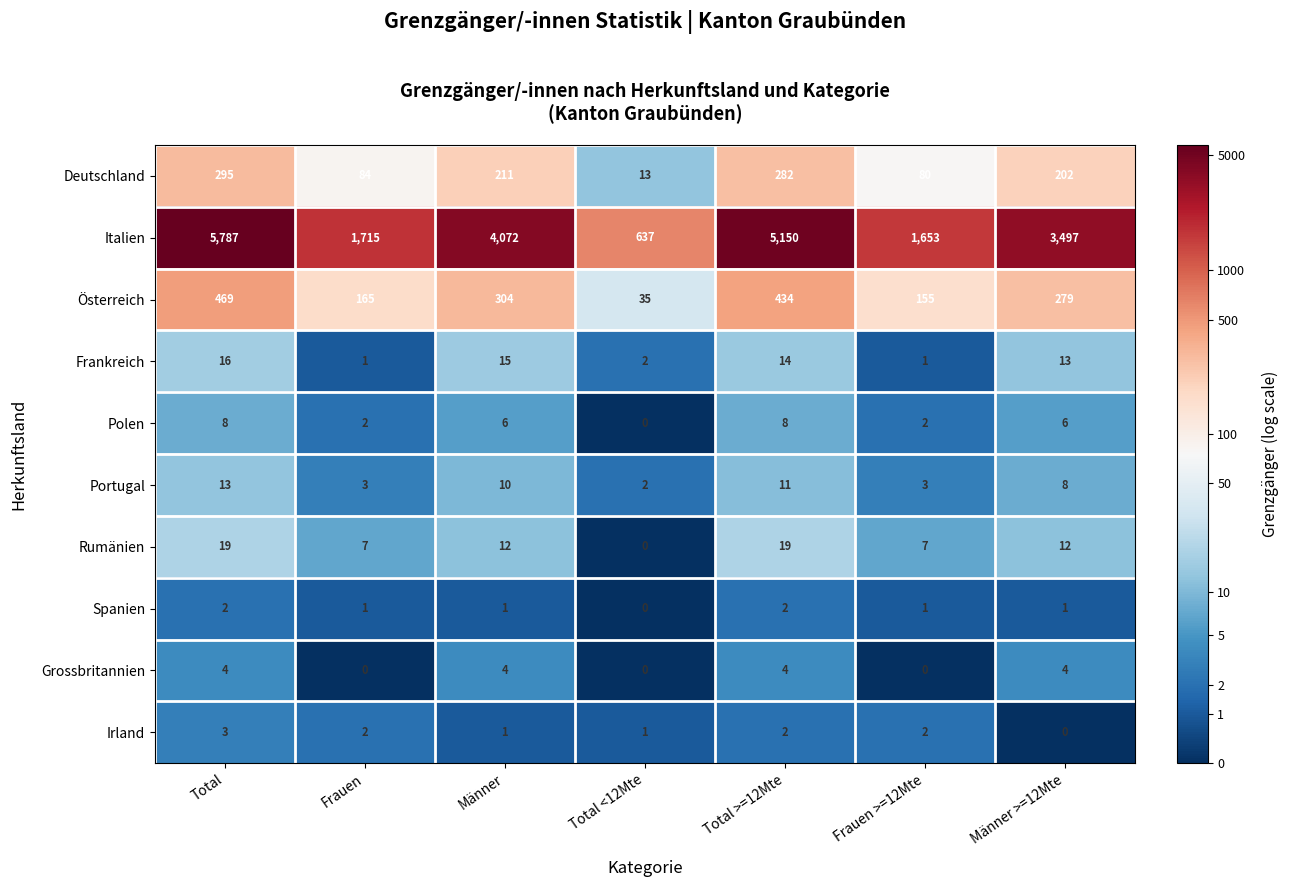

Which series changed the most between Total <12Mte and Total >=12Mte?

Italien